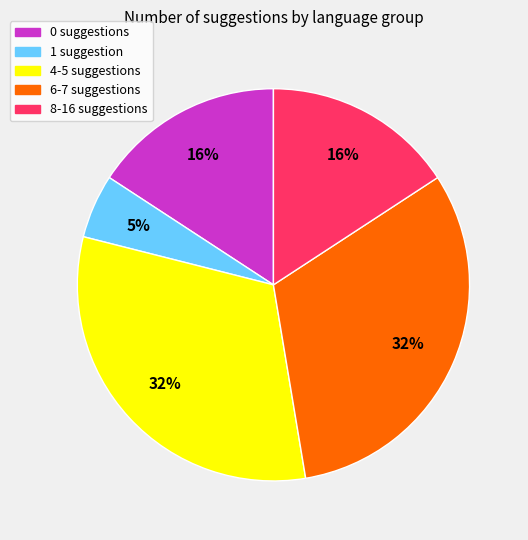

To the nearest percent, what is the average slice percentage?

20%